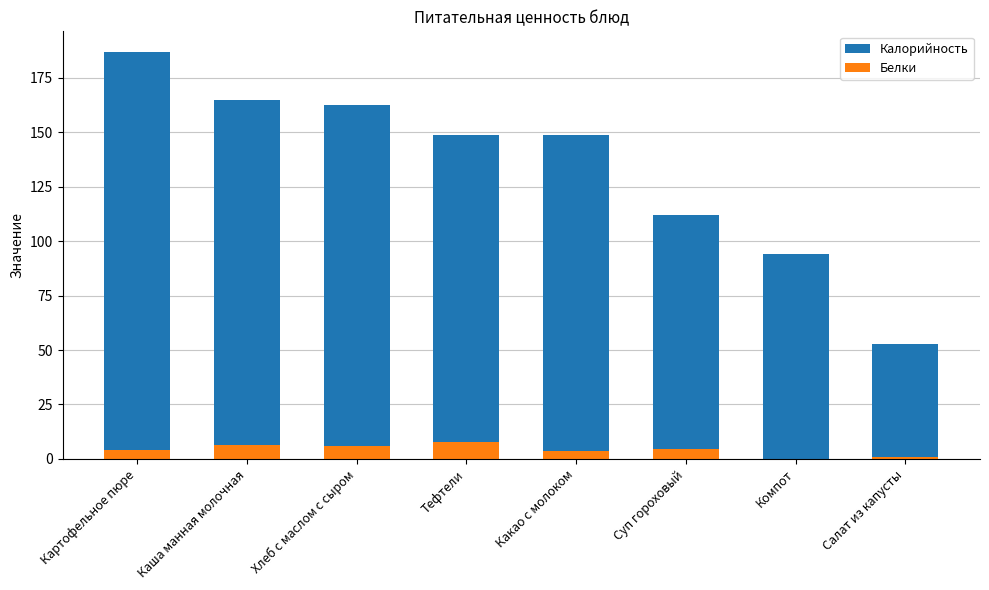

What is the minimum value for Калорийность?

53.0